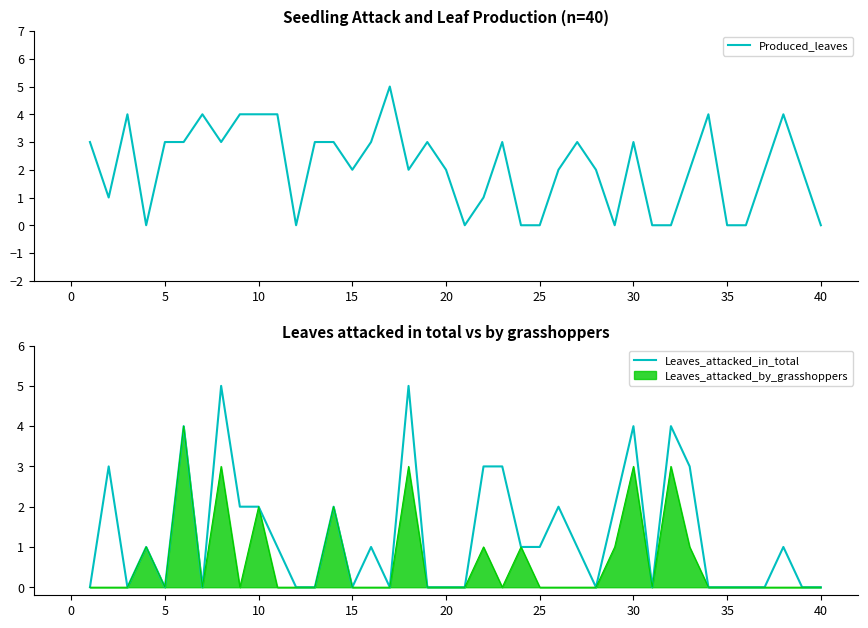

What is the highest value of the Produced_leaves series?

5